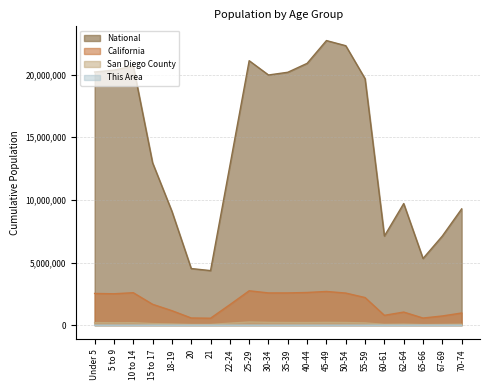

Reading left to right, extract all data points from this chart.

This Area: 386	420	457	322	208	93	74	241	412	371	387	397	401	454	371	128	162	93	125	245
San Diego County: 203423	194029	198716	128000	97095	54720	55795	160235	250737	220185	211012	209551	219795	210979	180305	64088	85223	45122	58119	77313
California: 2531333	2505839	2590930	1666938	1157002	573642	555775	1636532	2744409	2573468	2573579	2609131	2689819	2562552	2204296	786276	1045921	568817	734741	971778
National: 20201362	20348657	20677194	12954254	9086089	4519129	4354294	12712576	21101849	19962099	20179642	20890964	22708591	22298125	19664805	7113727	9704197	5319902	7115361	9278166